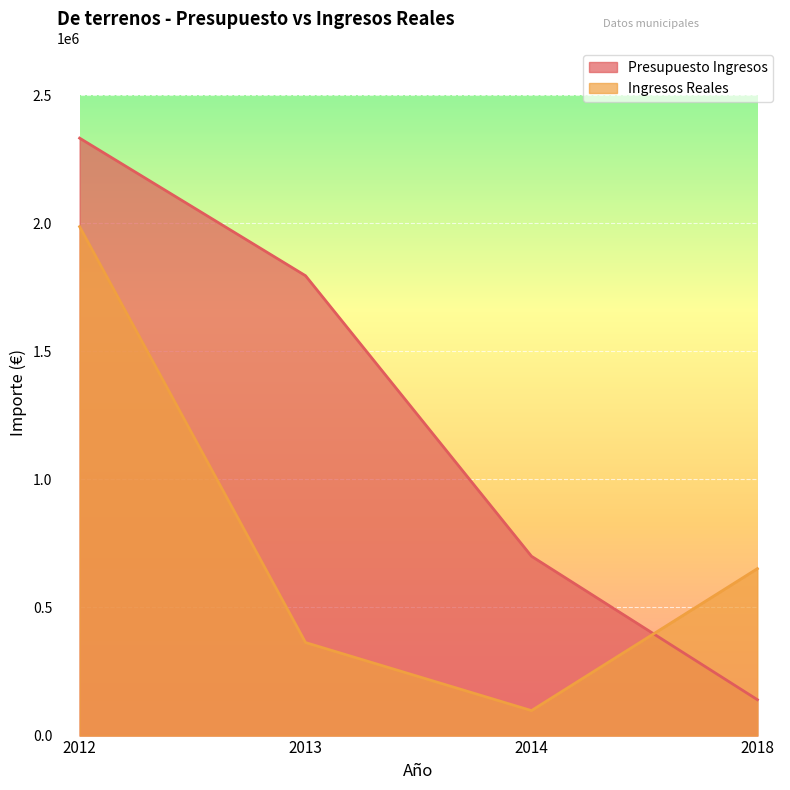

Read the Ingresos Reales value at 2018.

651718.6